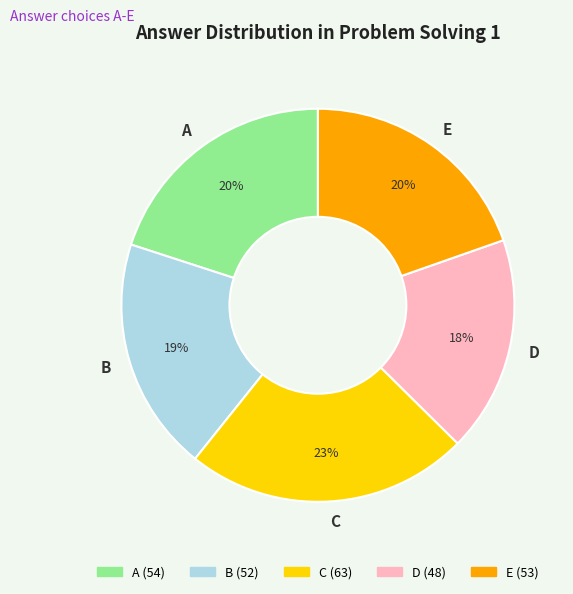

Is the sum of C and D greater than half?

No